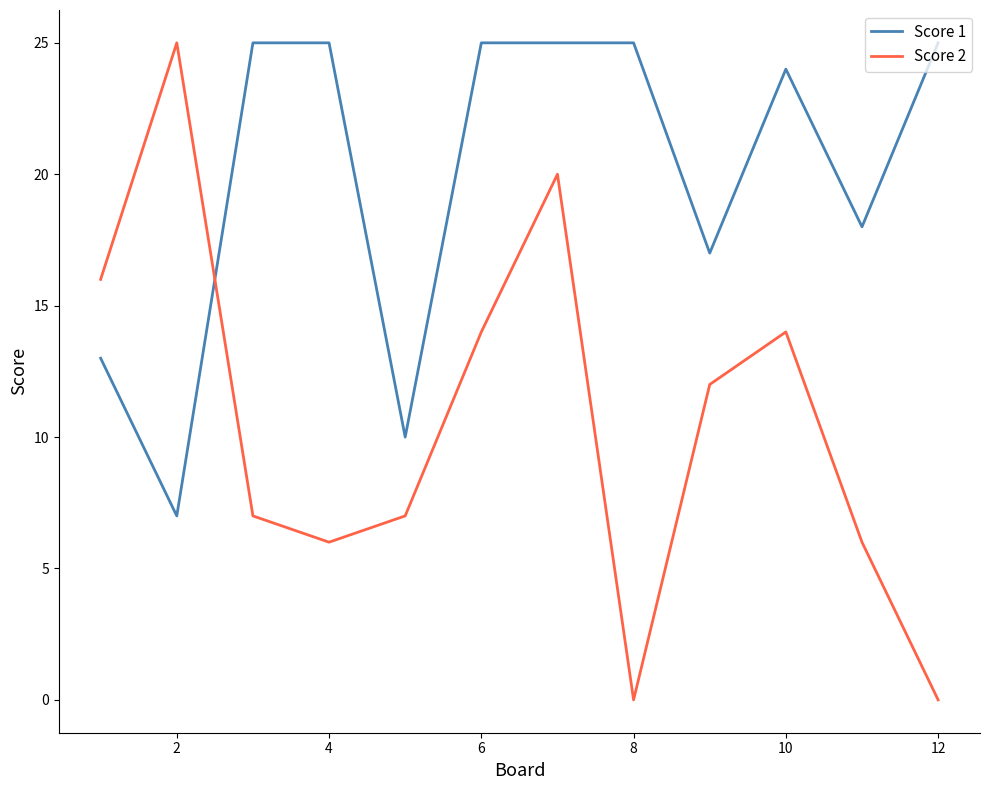

At how many categories does at least one series exceed 19?

8